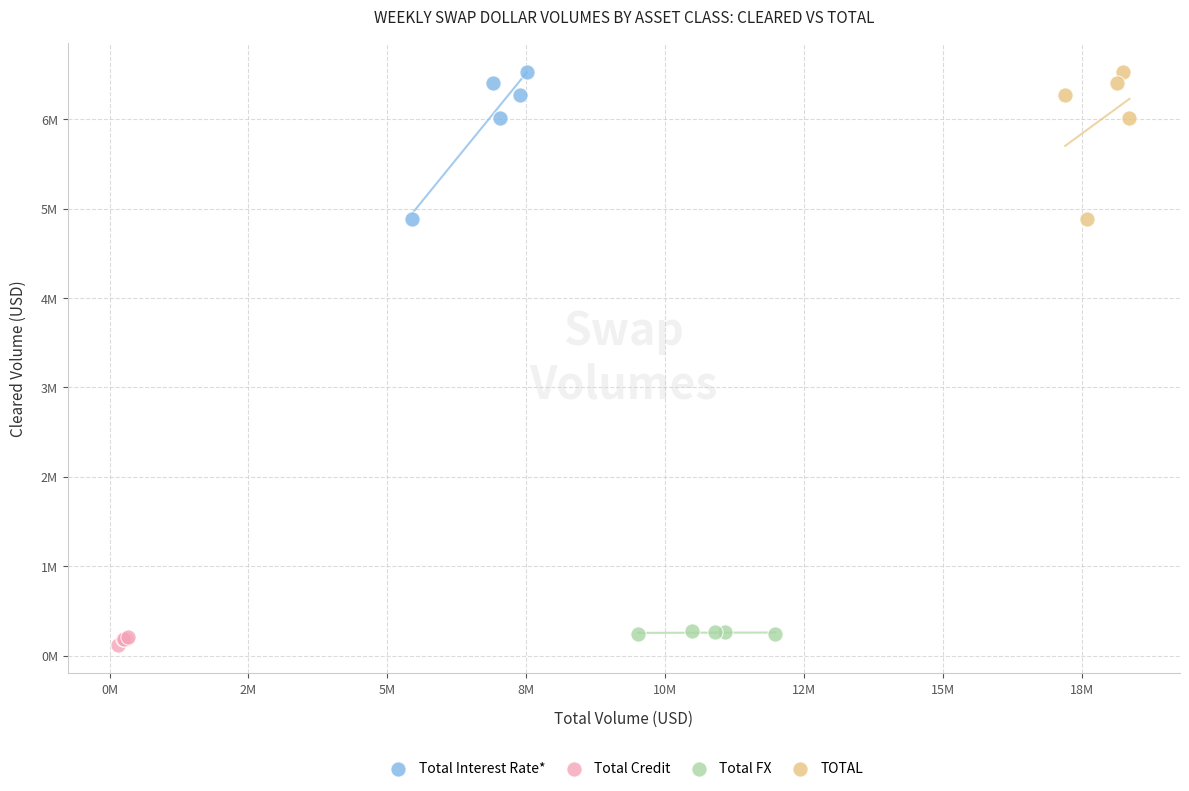

Which series reaches the minimum Y coordinate?

Total Credit